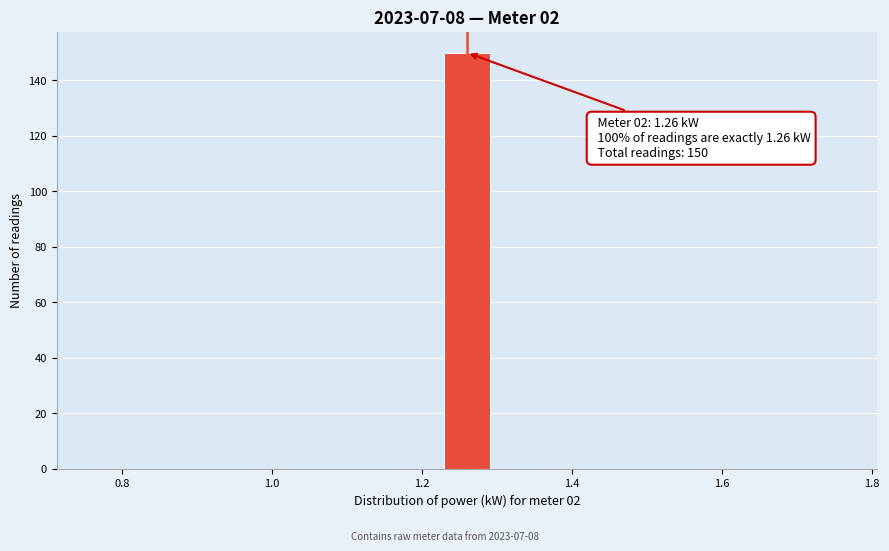

Around what value on the x-axis is the tallest bar? Give the approximate position of its centre, as read against the axis.

1.26